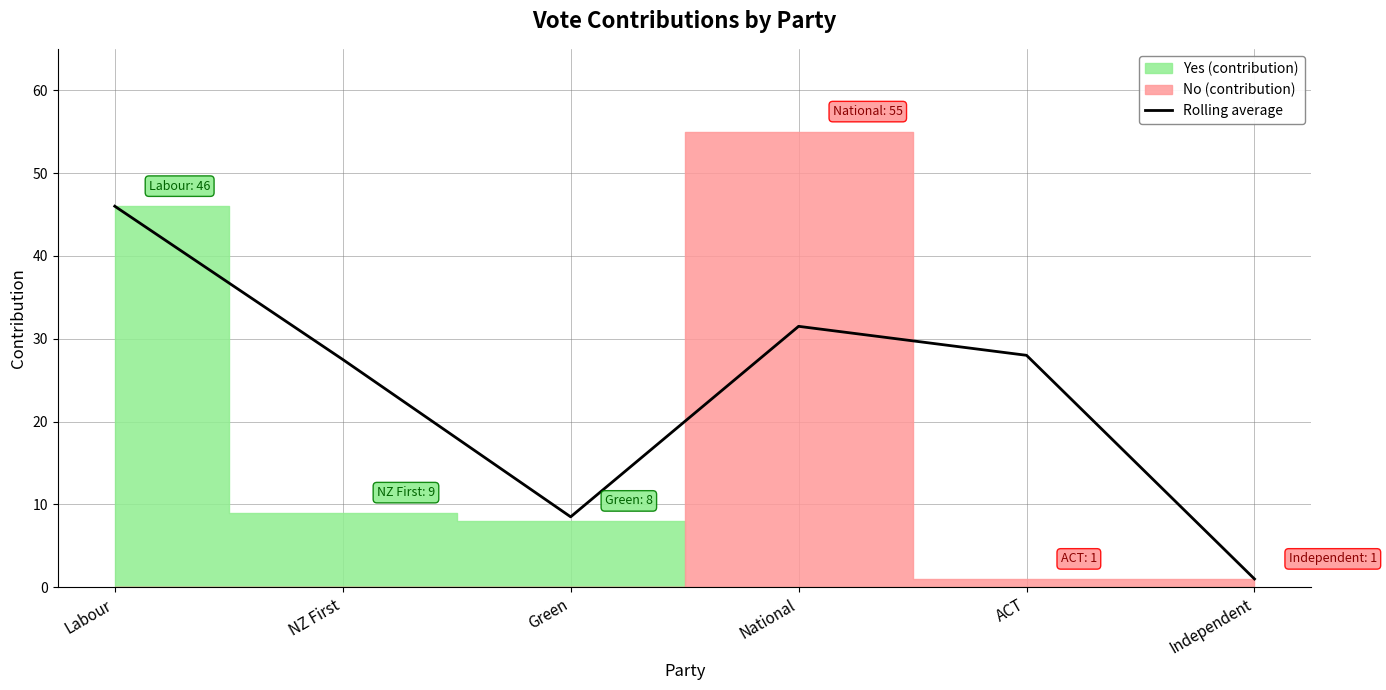

Reading left to right, list all the values displayed in this chart.

Labour=46.0	NZ First=27.5	Green=8.5	National=31.5	ACT=28.0	Independent=1.0